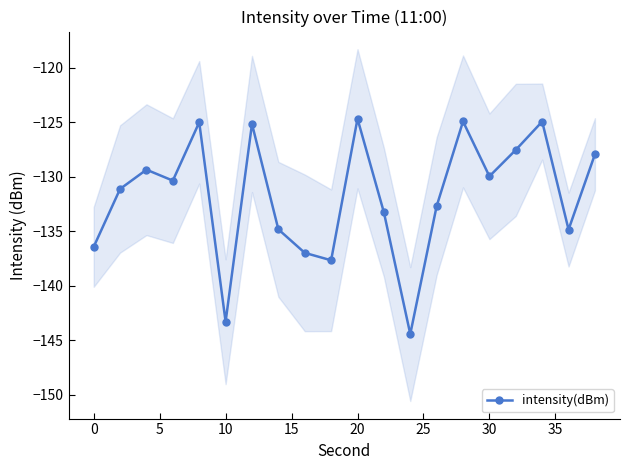

How many interior local peaks (higher than both neighbors) does the data have?

6